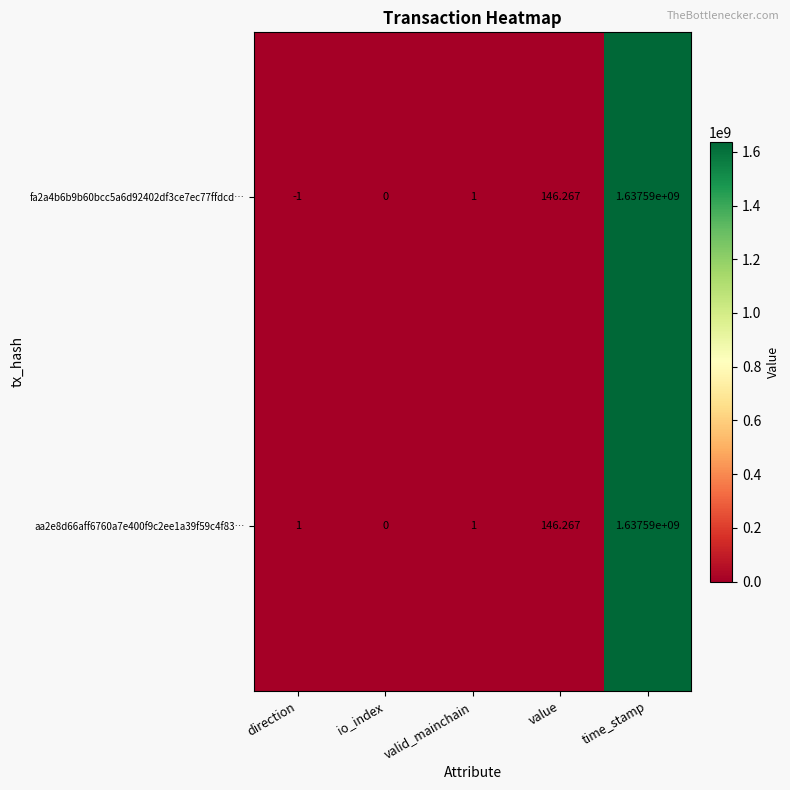

List the labels in order of fa2a4b6b9b60bcc5a6d92402df3ce7ec77ffdcd… value, smallest first.

direction, io_index, valid_mainchain, value, time_stamp